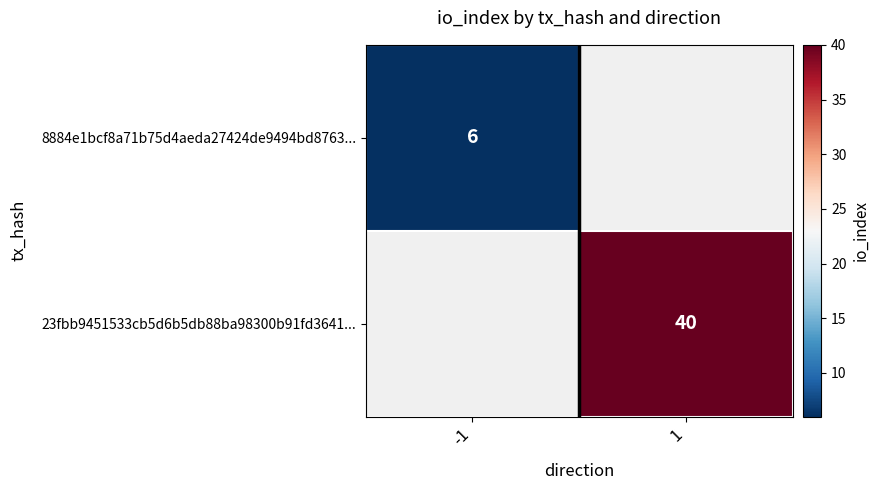

Is the value of 23fbb9451533cb5d6b5db88ba98300b91fd3641... at 1 greater than the value of 8884e1bcf8a71b75d4aeda27424de9494bd8763... at -1?

Yes